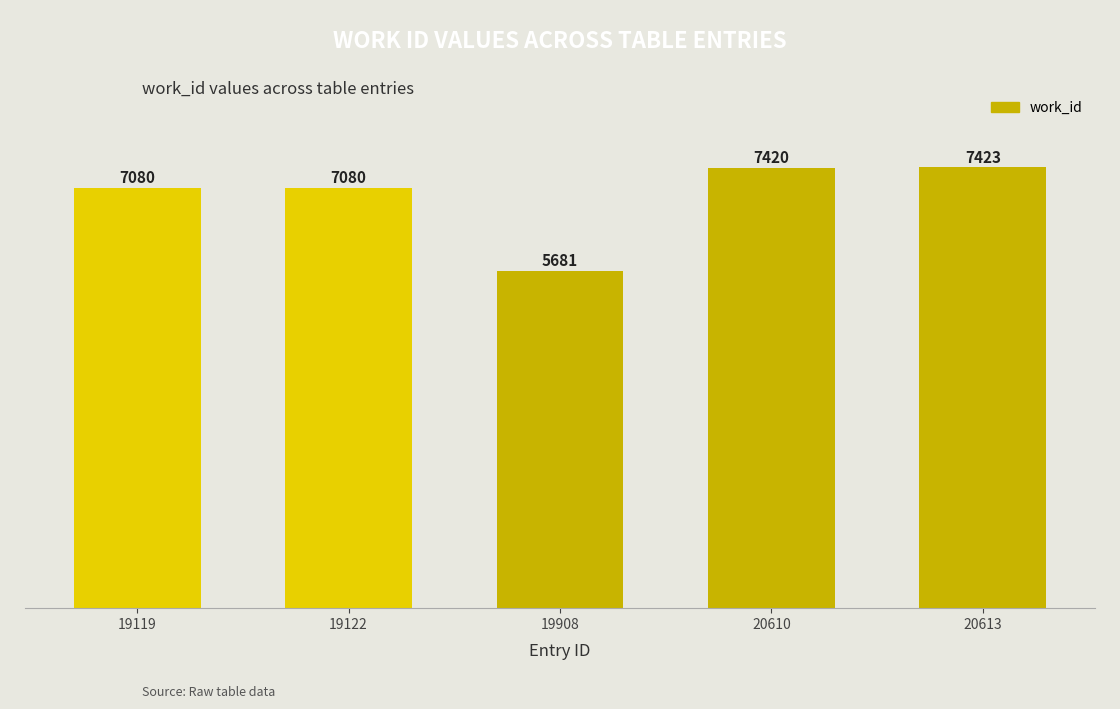

Count the number of categories in the chart.

5